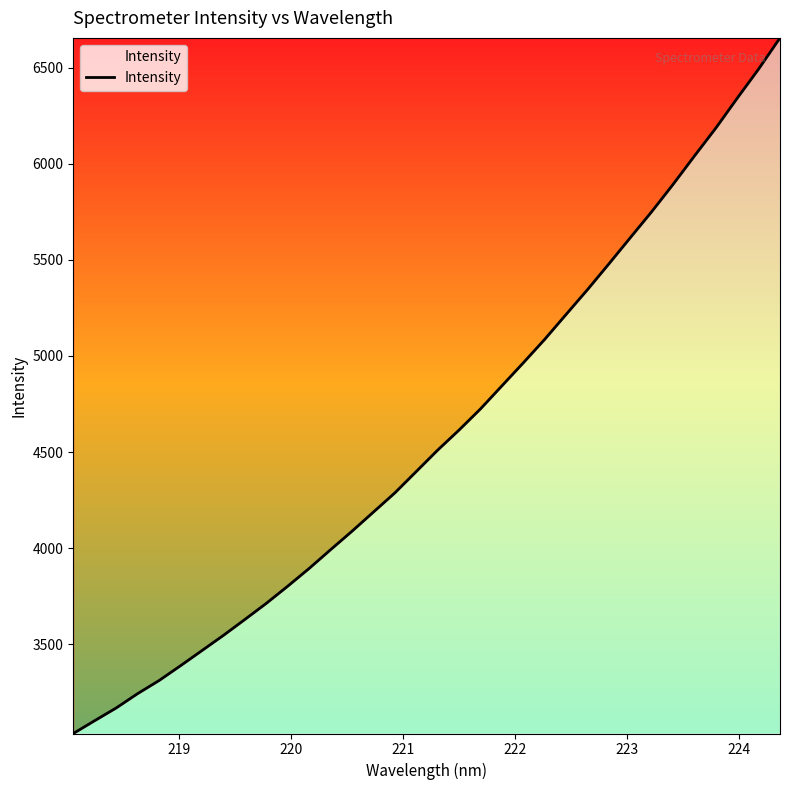

What is the difference between the maximum and minimum values?

3621.9